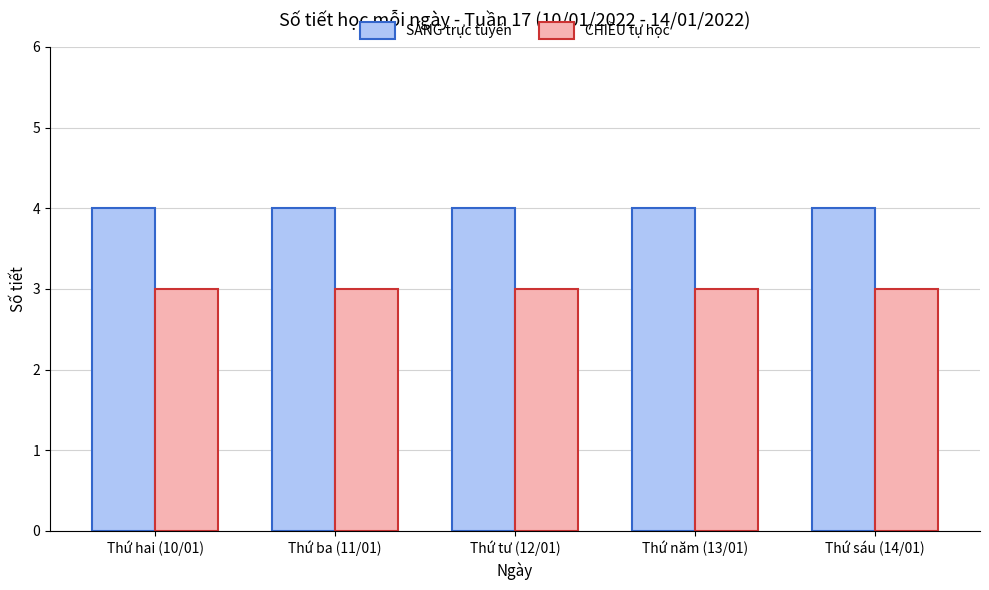

The SÁNG trực tuyến series shows 2 at Thứ hai (10/01). True or false?

False